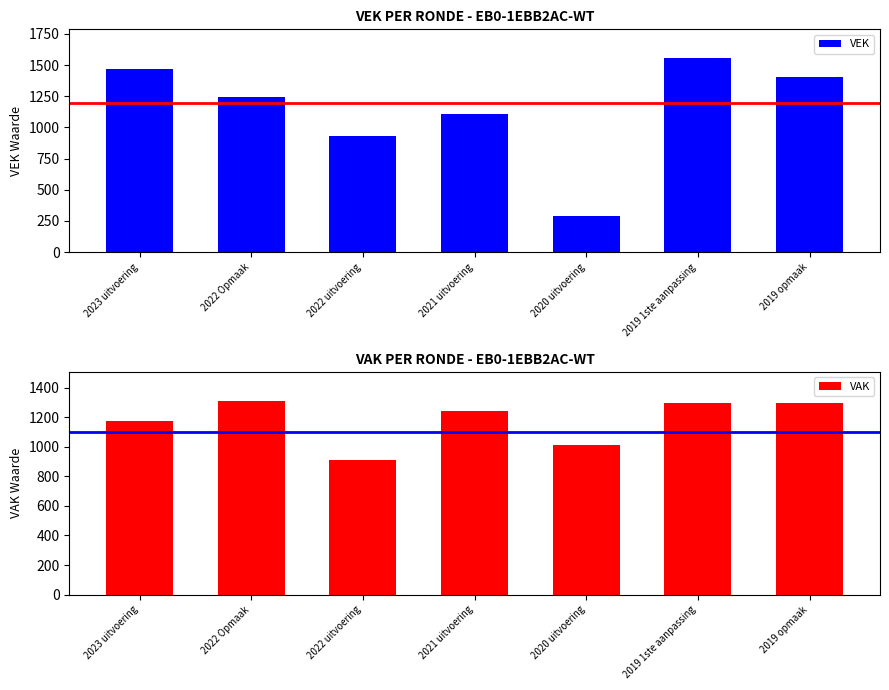

How many distinct data groups are displayed?

2